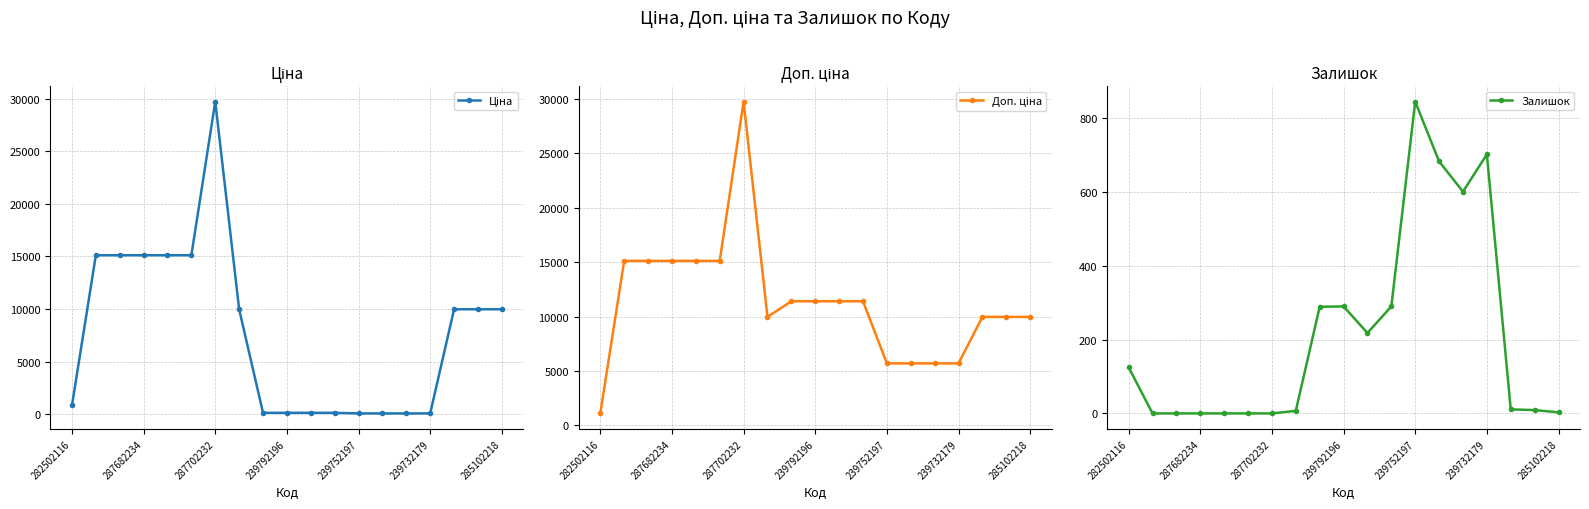

At how many categories does at least one series exceed 3178?

18